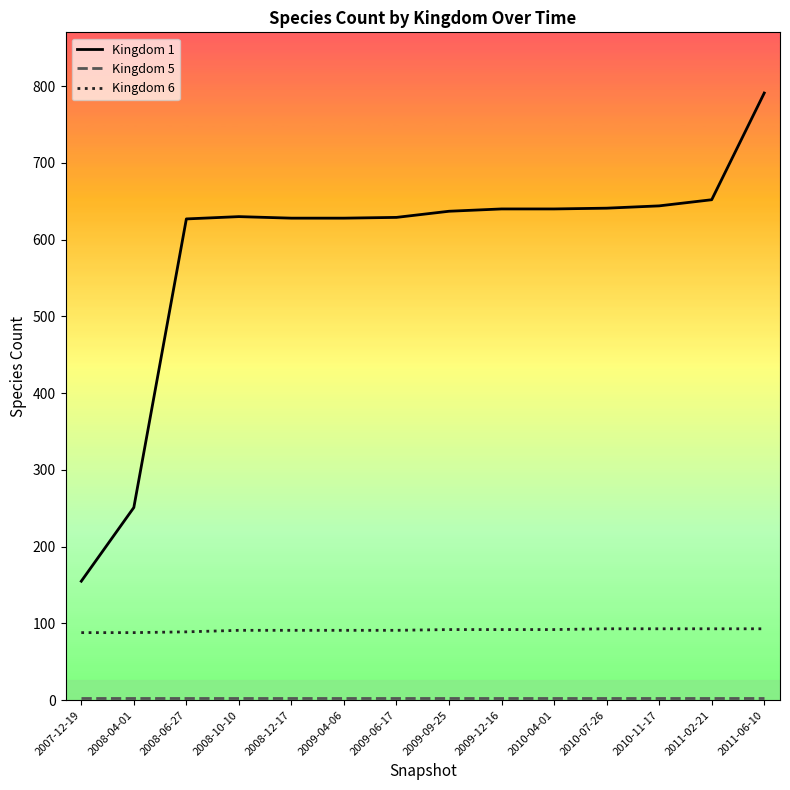

Which series has the largest range (max minus min)?

Kingdom 1